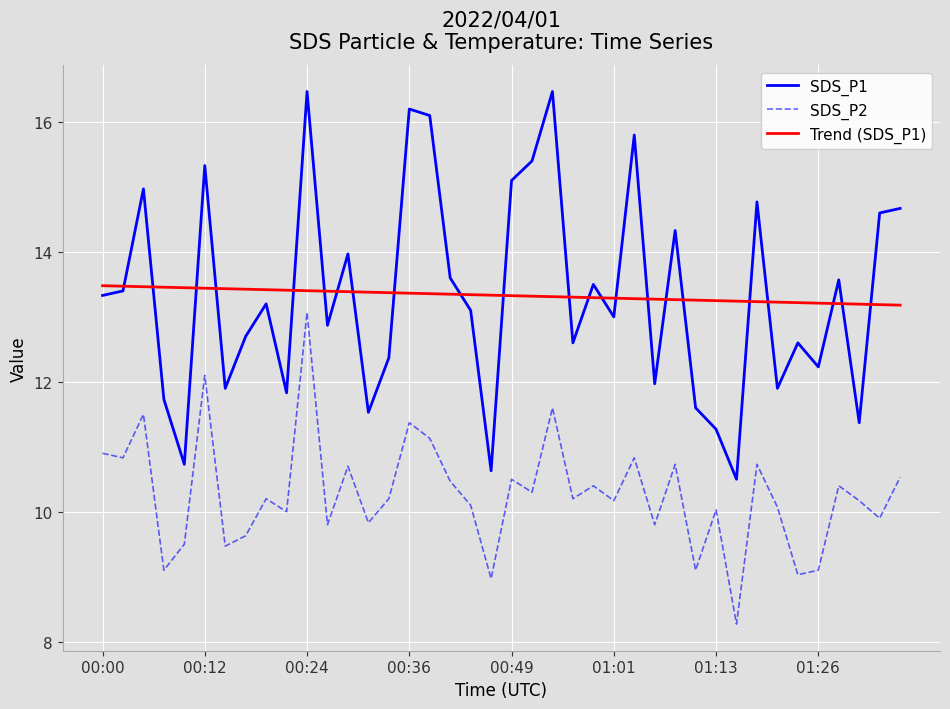

True or false: SDS_P1 and SDS_P2 intersect in this chart.

False